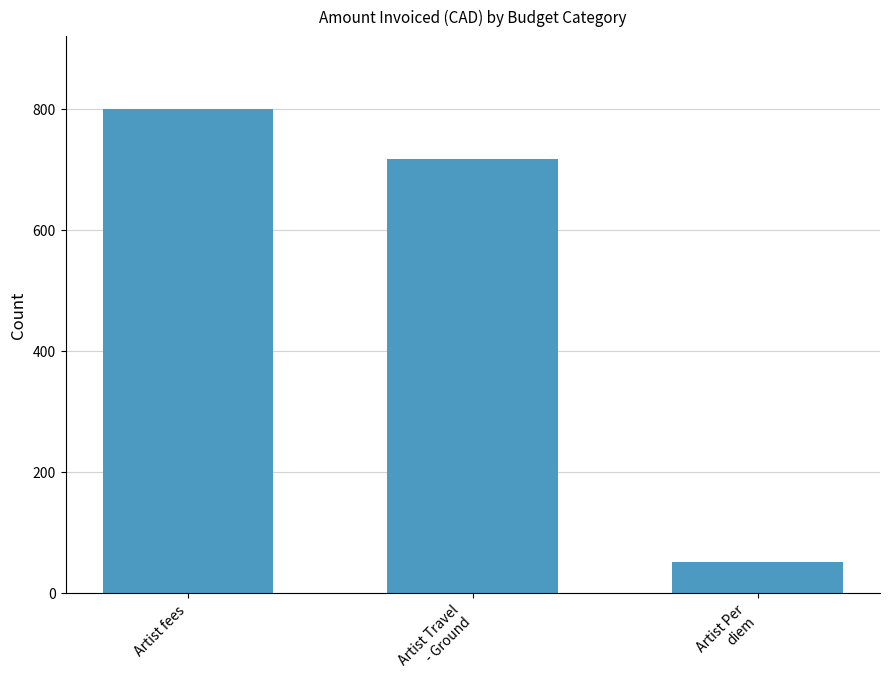

Reading right to left, list all the values displayed in this chart.

Artist Per
diem=50.0	Artist Travel
- Ground=717.5	Artist fees=800.0